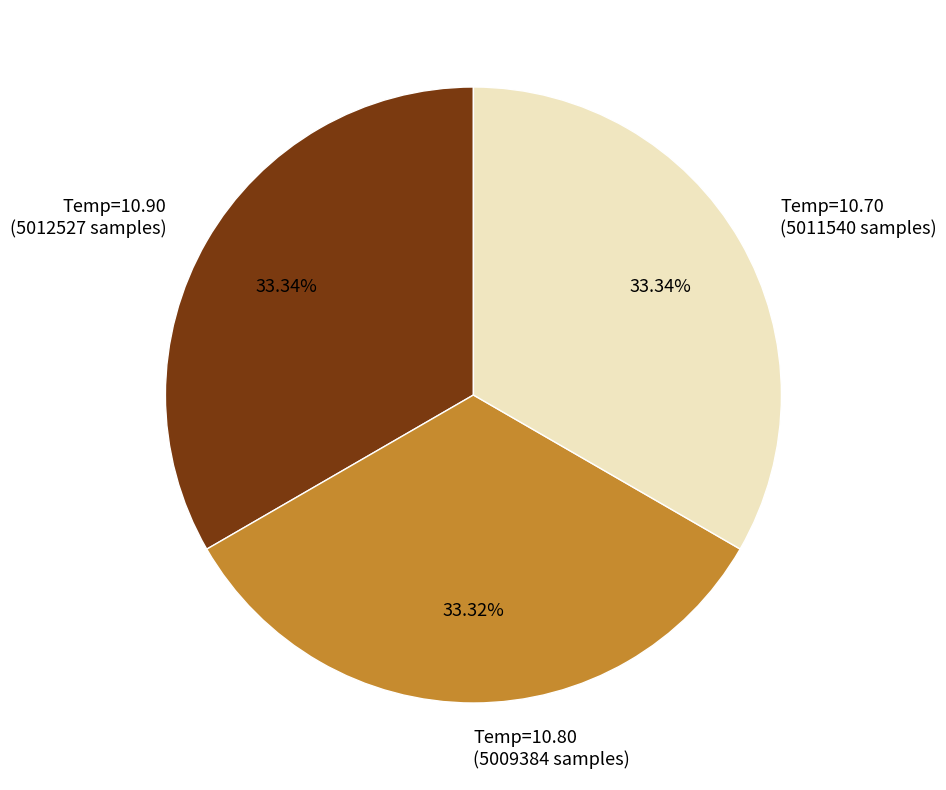

Is there a majority slice in this chart?

No